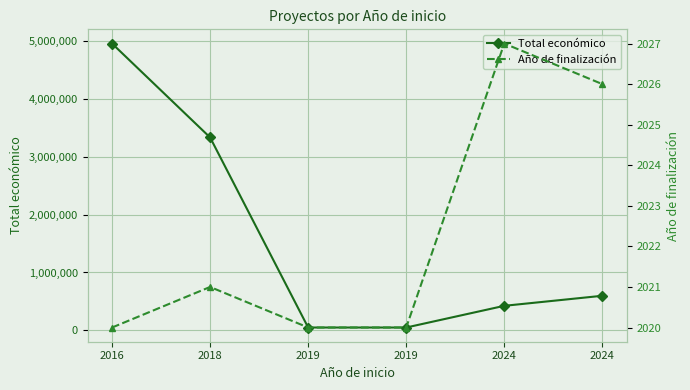

Reading left to right, transcribe all the data shown in this chart.

Total económico: 2016=4953160	2018=3331580	2019=50000	2019=50000	2024=424720	2024=598139
Año de finalización: 2016=2020	2018=2021	2019=2020	2019=2020	2024=2027	2024=2026